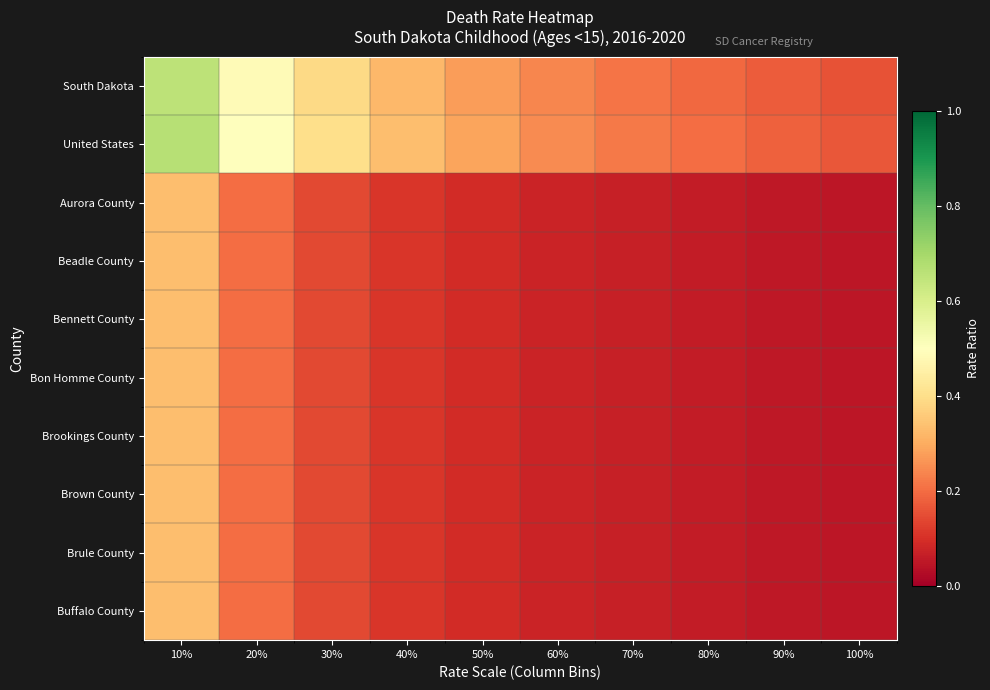

At how many categories does at least one series exceed 0?

10